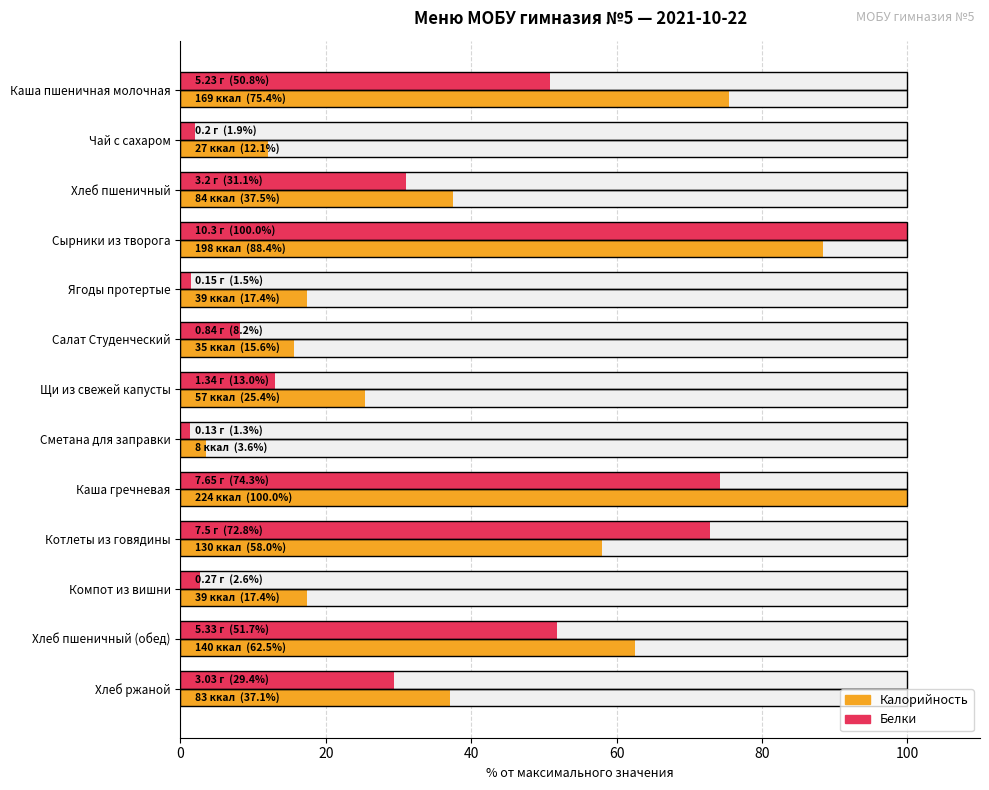

Which series has the largest total across all categories?

Калорийность